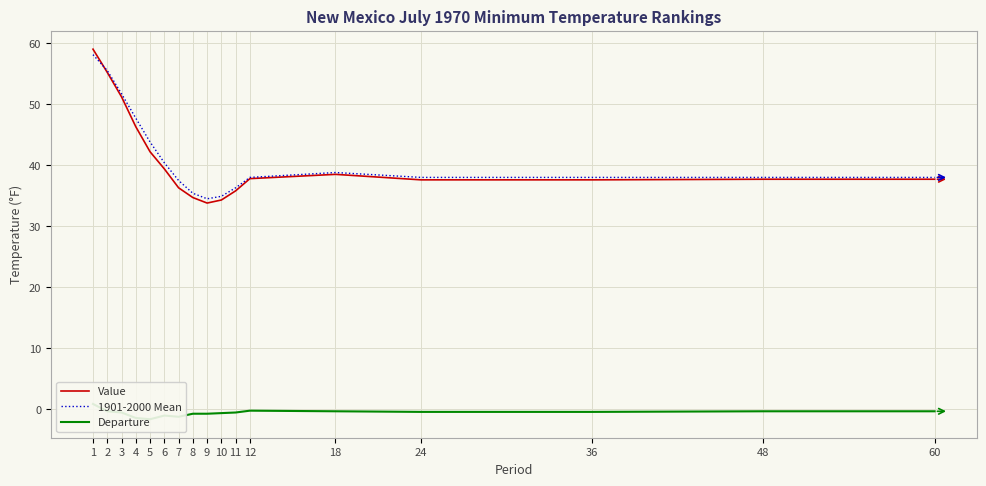

What is the maximum value shown in the chart?

59.0